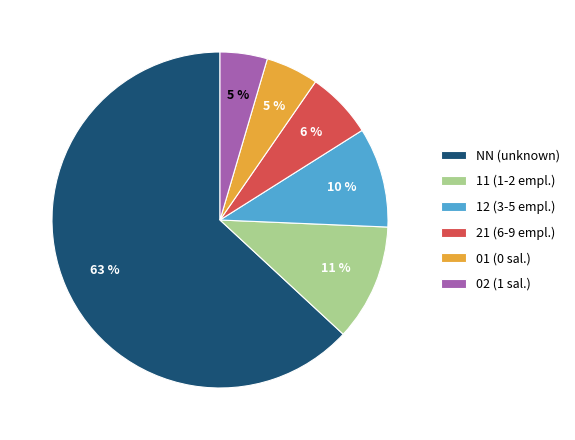

What is the largest slice in the pie chart?

NN (unknown)